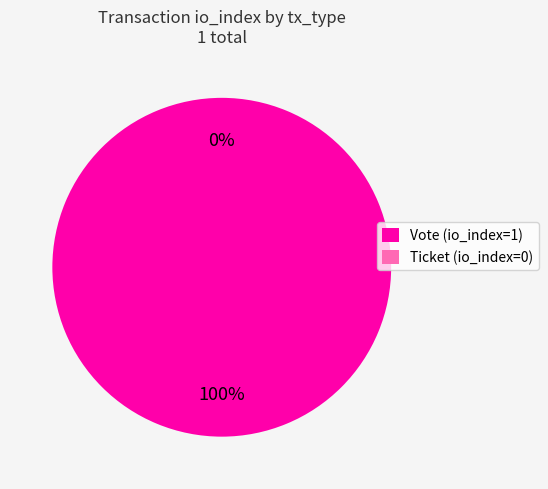

To the nearest percent, what percentage of the pie is Vote?

100%